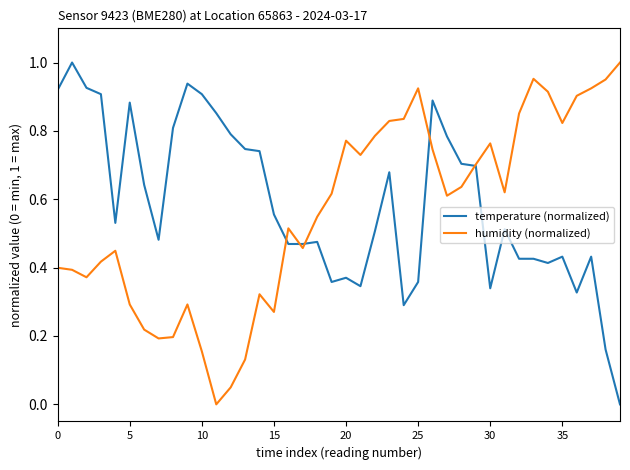

At which category does the chart reach its minimum across all series?

39